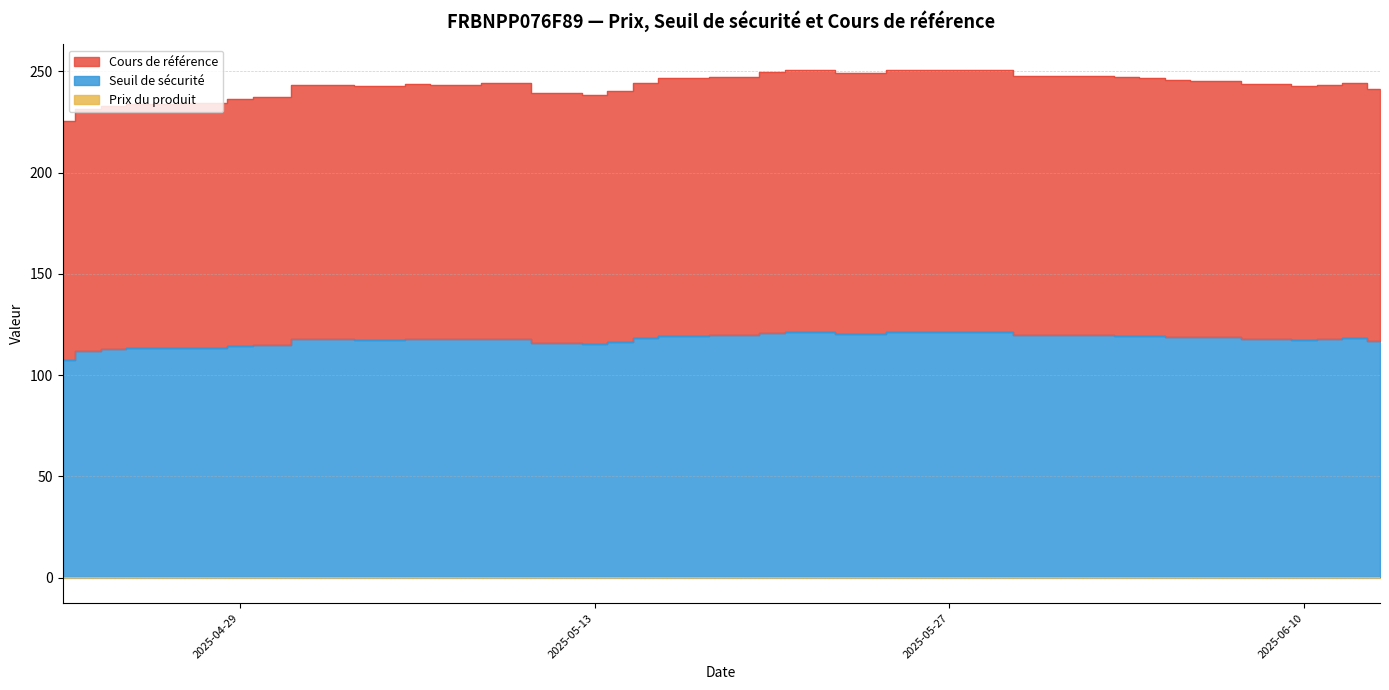

At which category is the sum across all series the highest?

2025-05-22